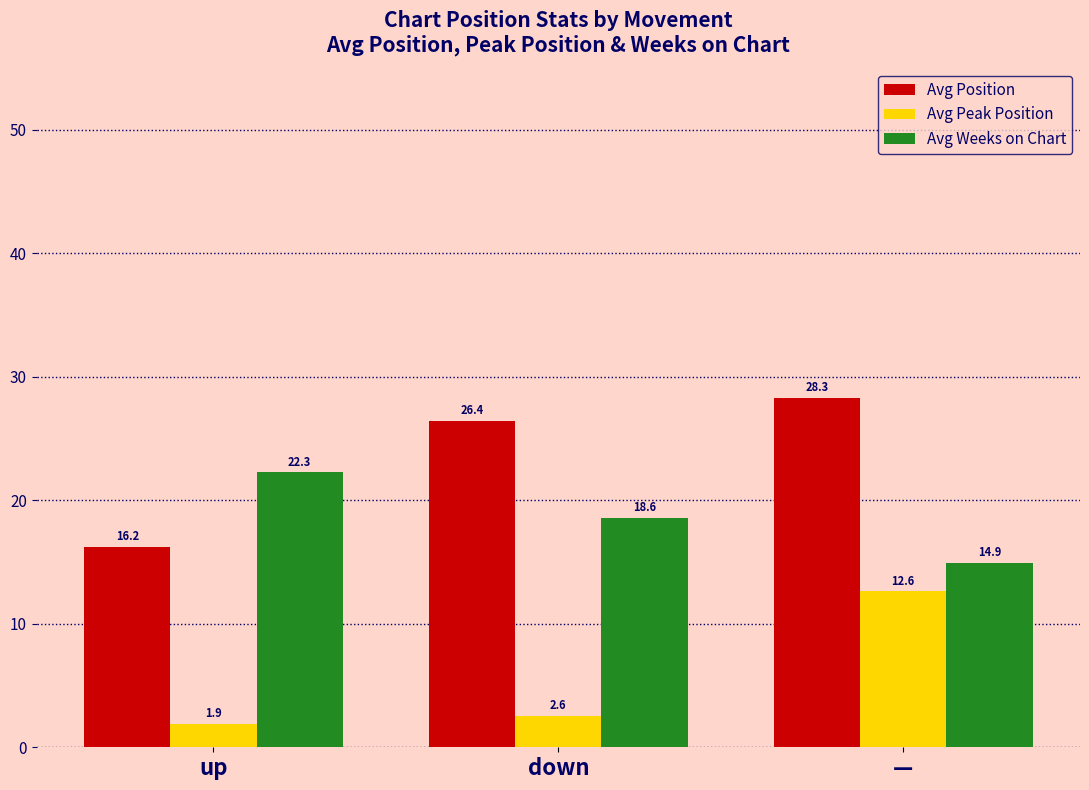

Which series has the widest spread of values?

Avg Position